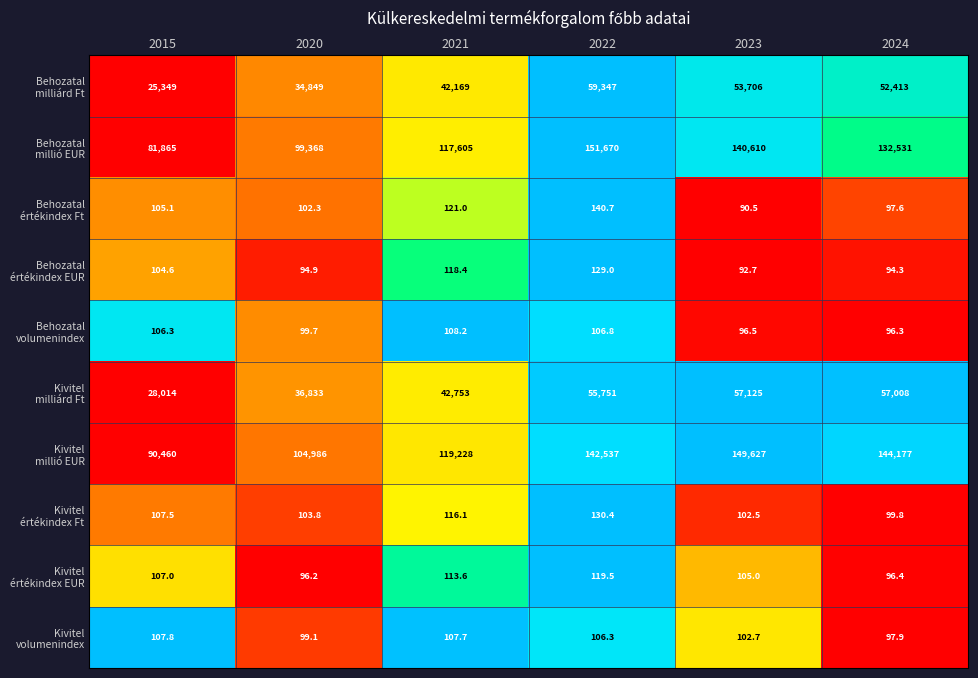

What is the spread (max minus min) of values at 2024?

144082.7